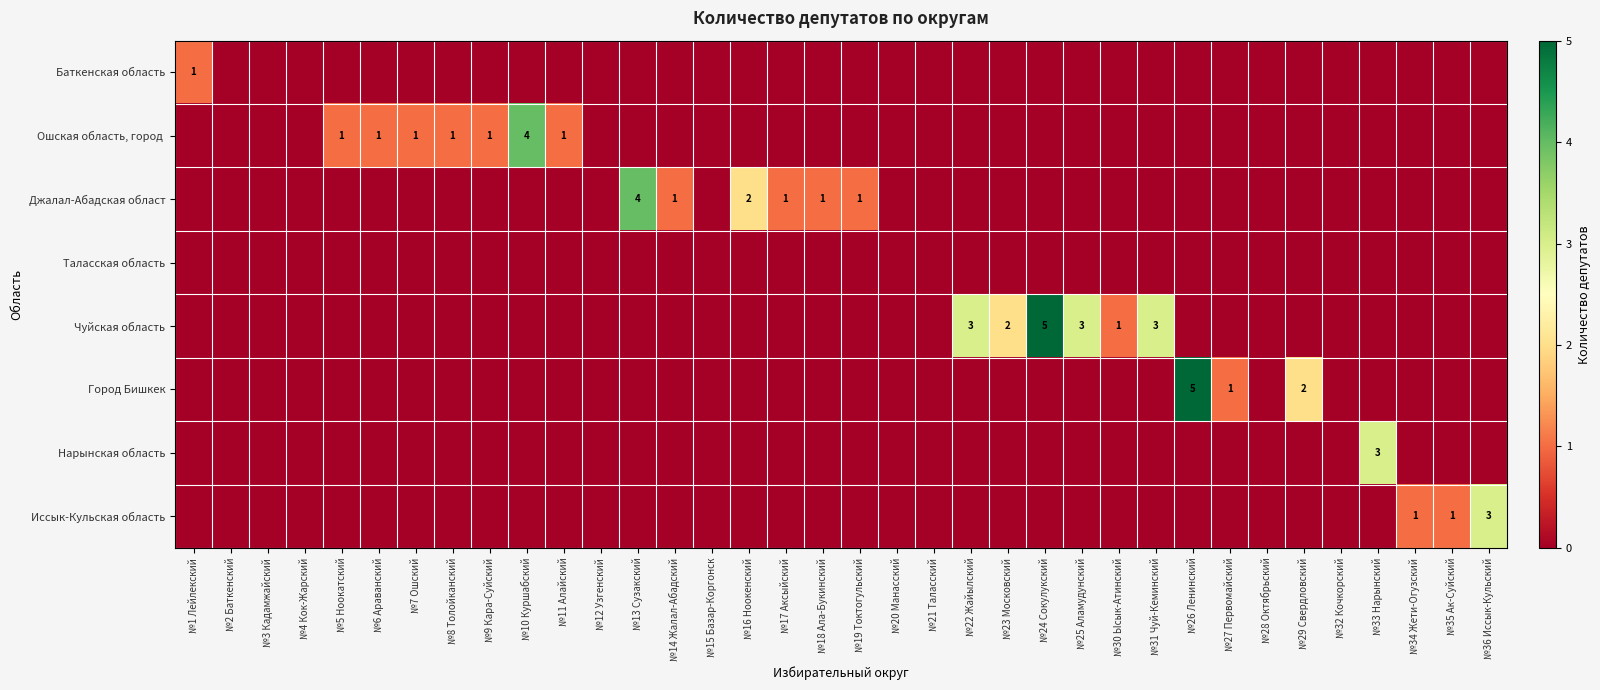

Which series has the largest range (max minus min)?

Чуйская область